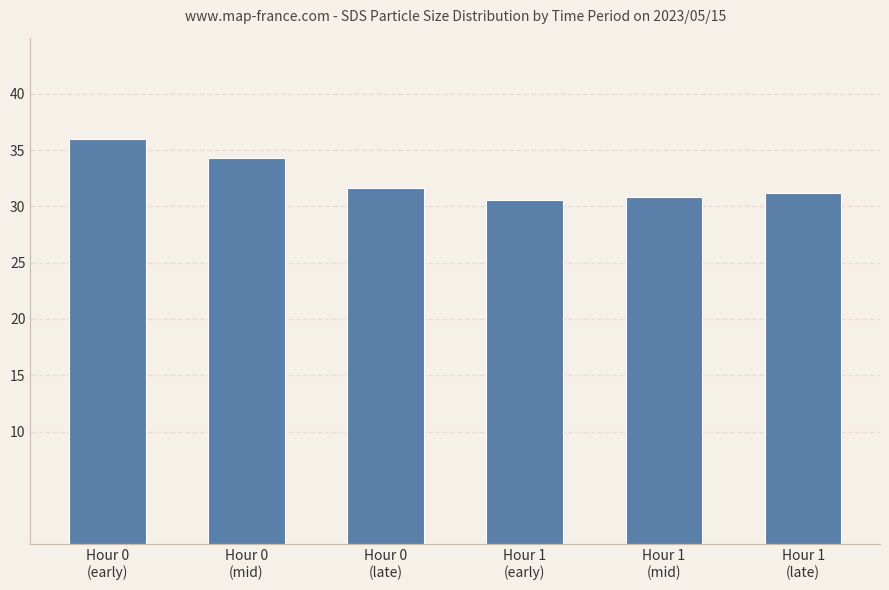

What is the smallest value displayed?

30.6